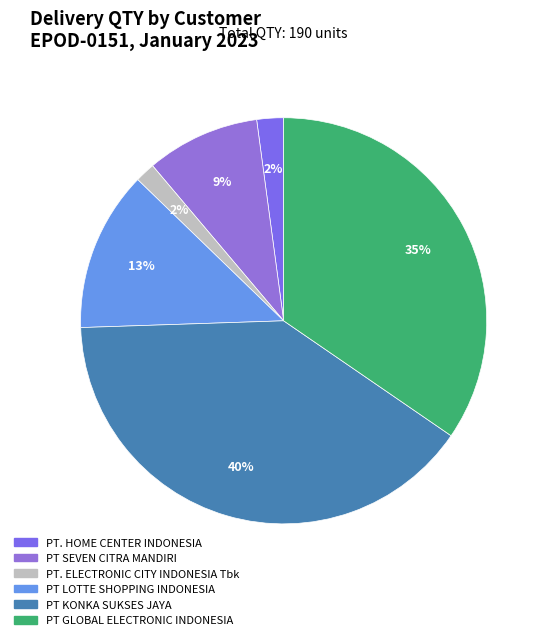

How many slices are in this pie chart?

6